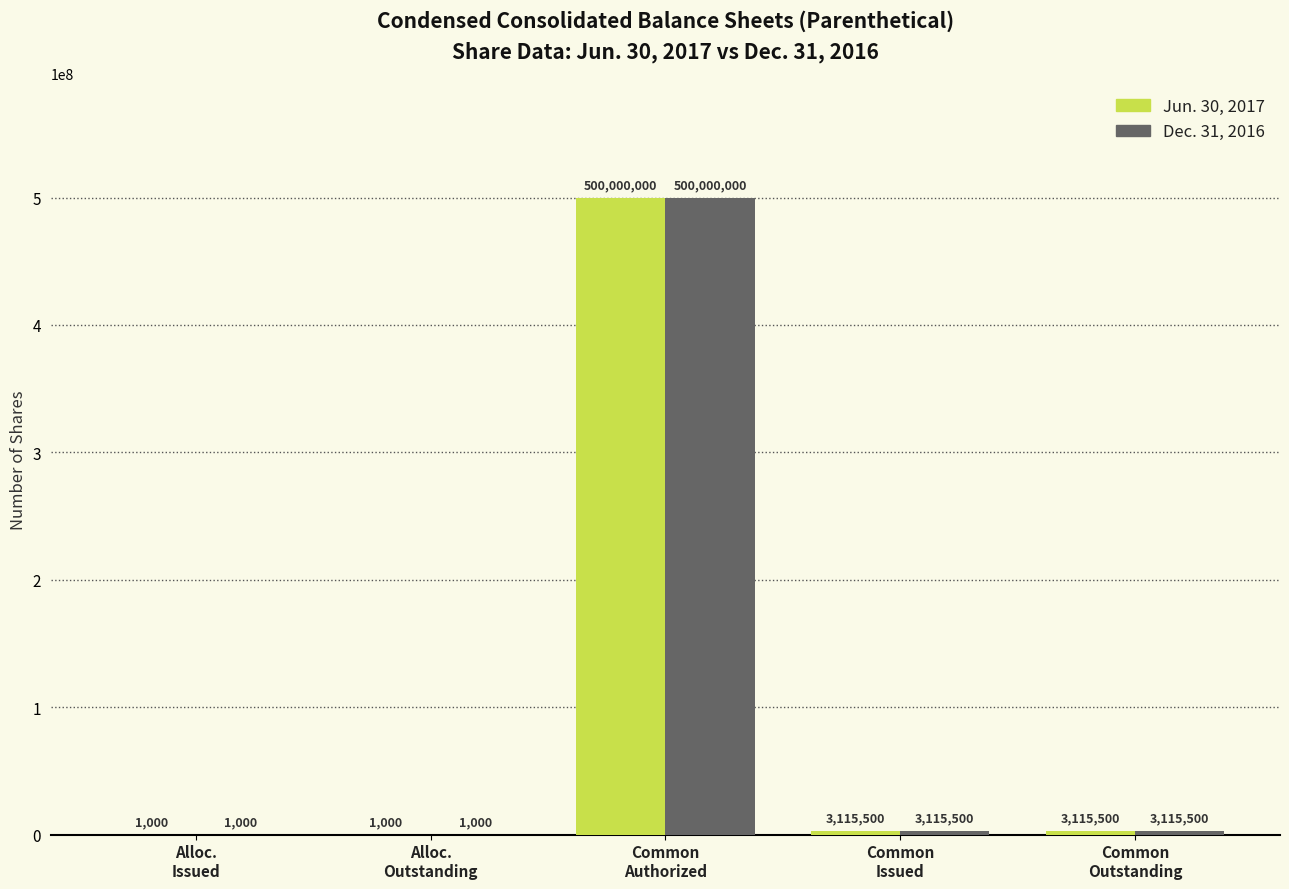

At which category is the sum across all series the highest?

Common
Authorized